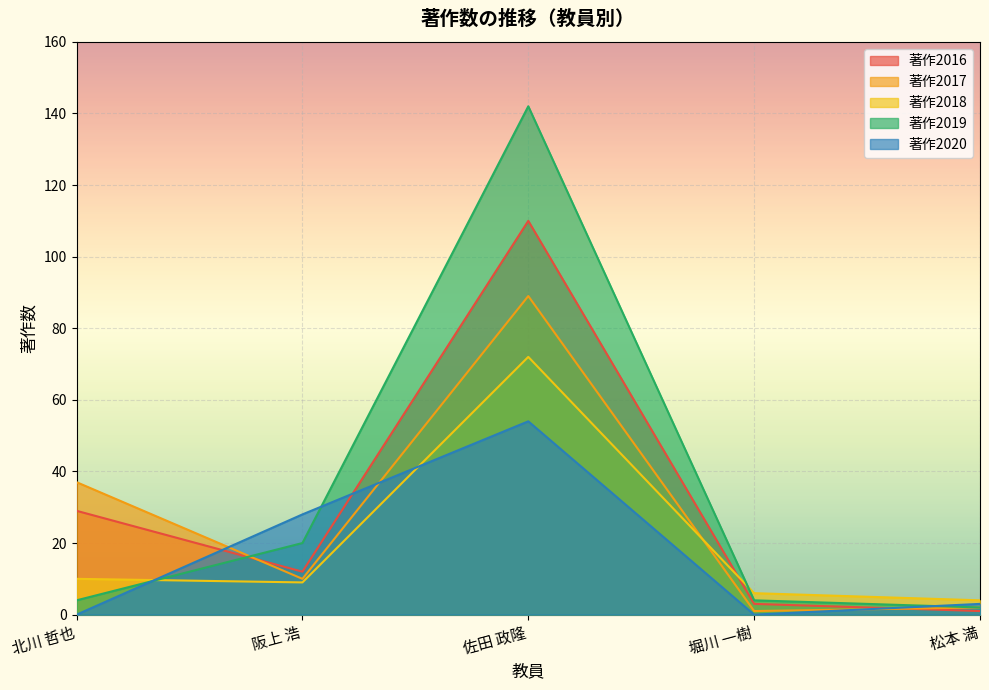

At which category does 著作2018 reach its first local peak?

佐田 政隆